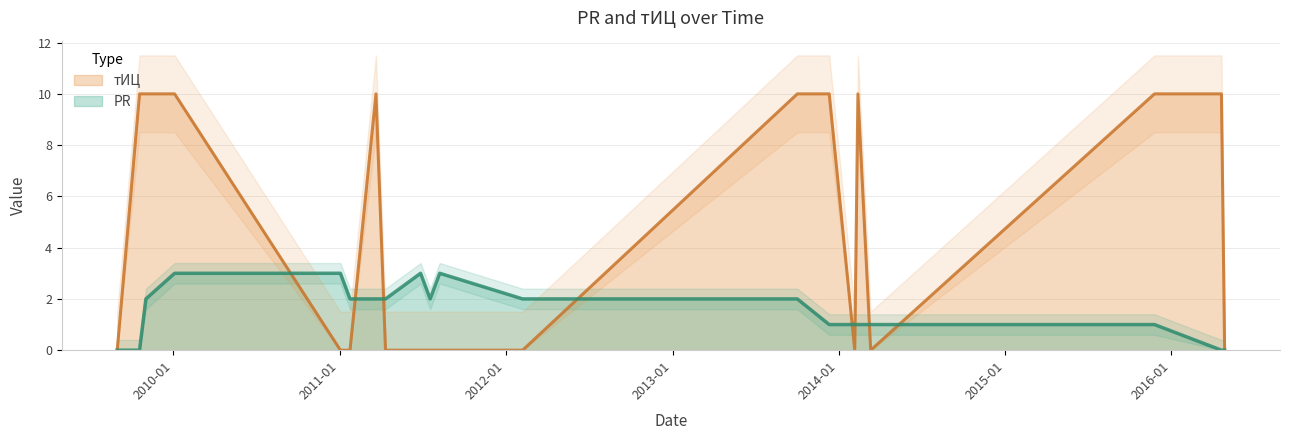

At how many categories does at least one series exceed 8?

9